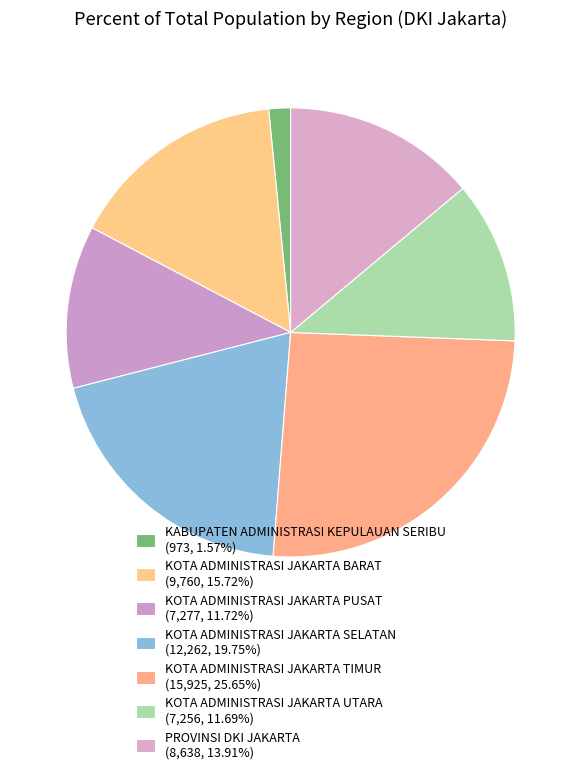

What percentage do KOTA ADMINISTRASI JAKARTA UTARA and PROVINSI DKI JAKARTA together represent?

25.6%